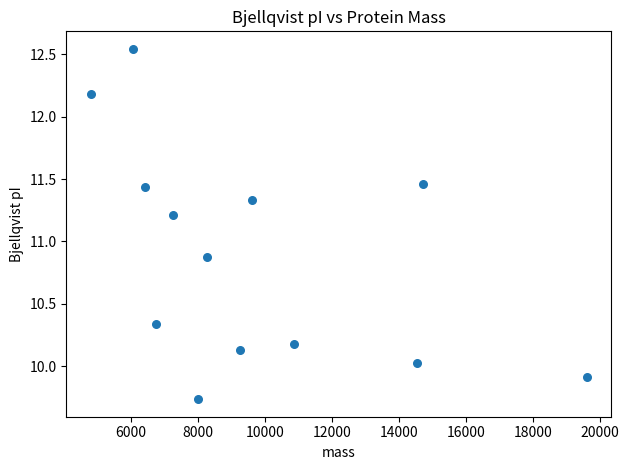

What is the range of Y values (max minus min)?

2.8